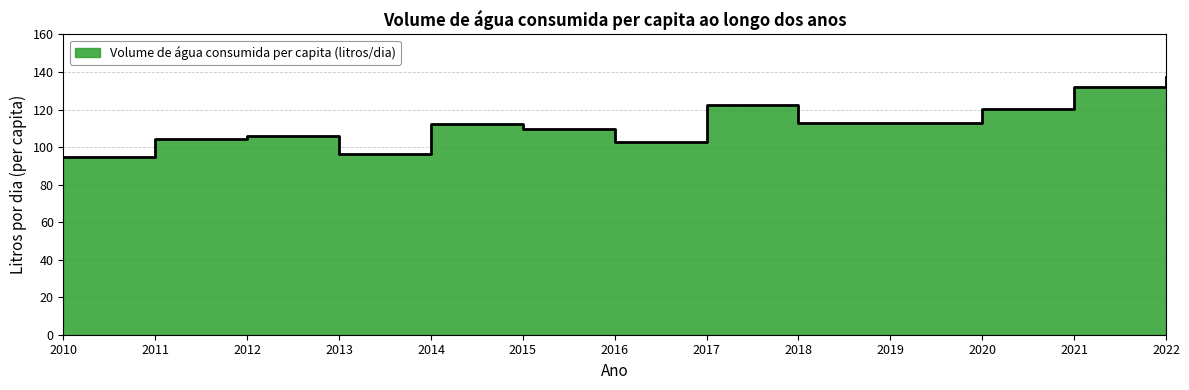

Where is the first local minimum?

2013